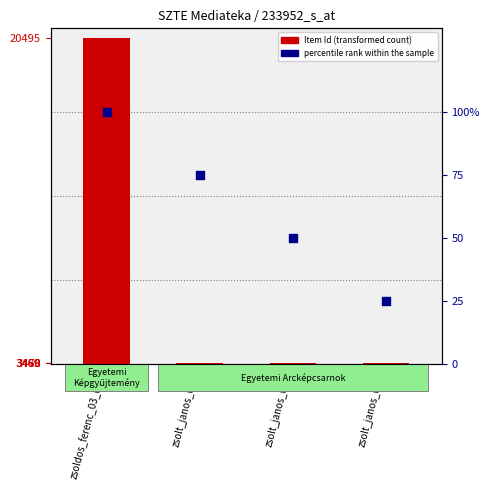

What are all the series names shown in the legend?

Item Id, percentile rank within the sample